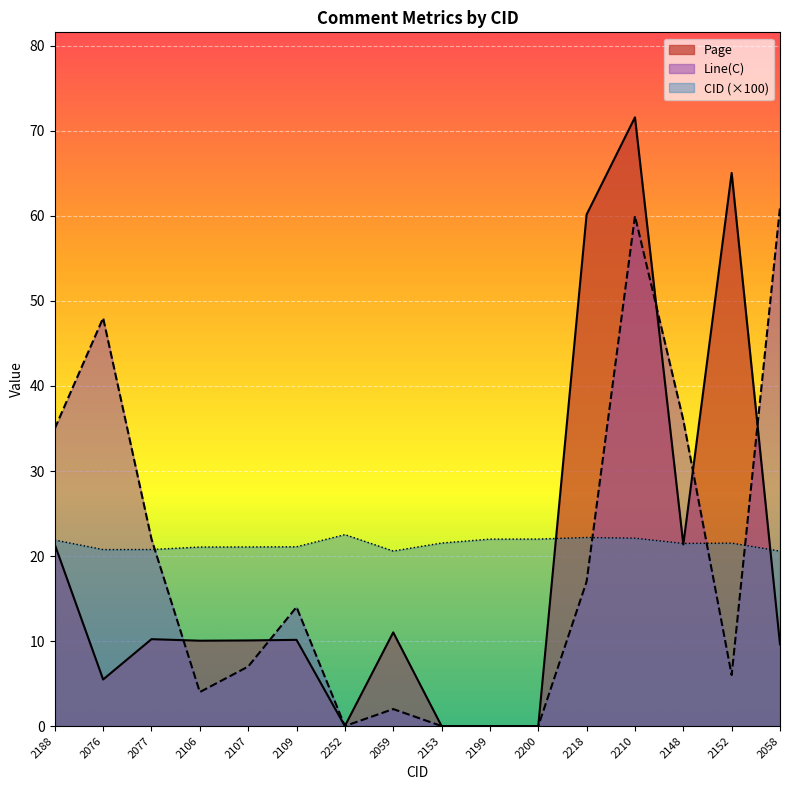

What are all the series names shown in the legend?

Page, Line(C), CID (×100)